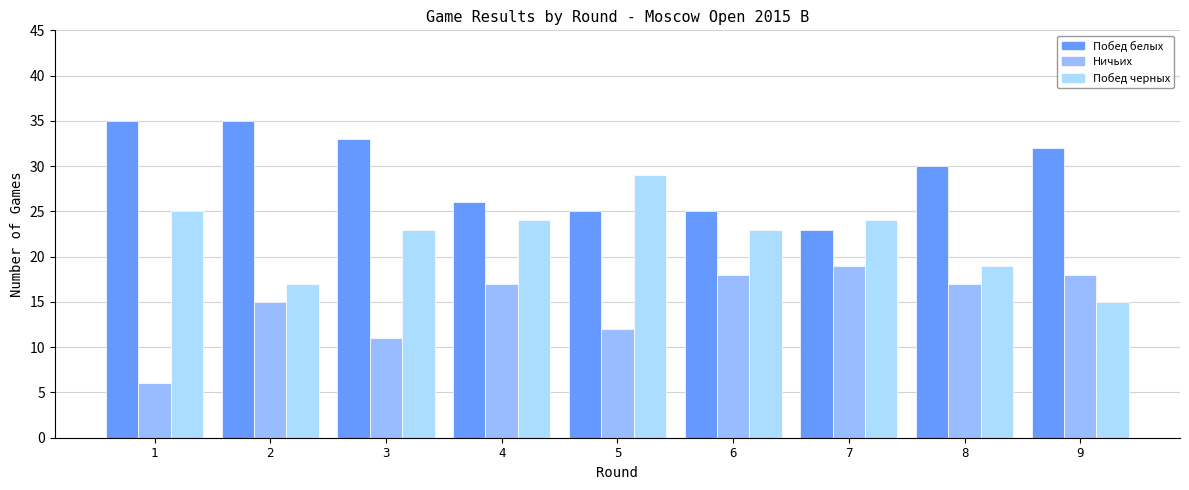

How many data points does each series have?

9